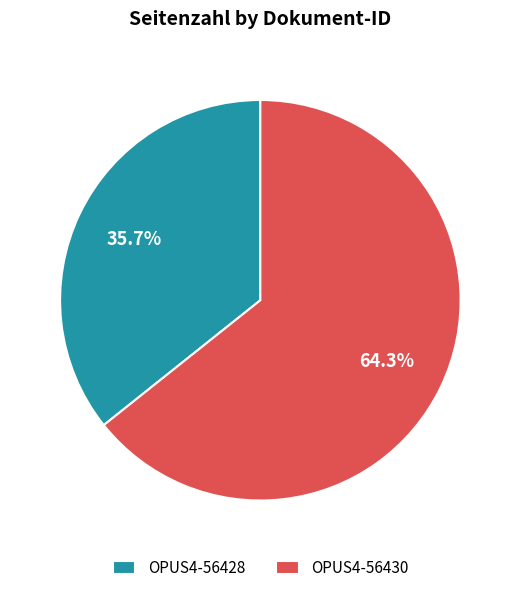

Is it true that OPUS4-56430 is 51% of the pie?

False